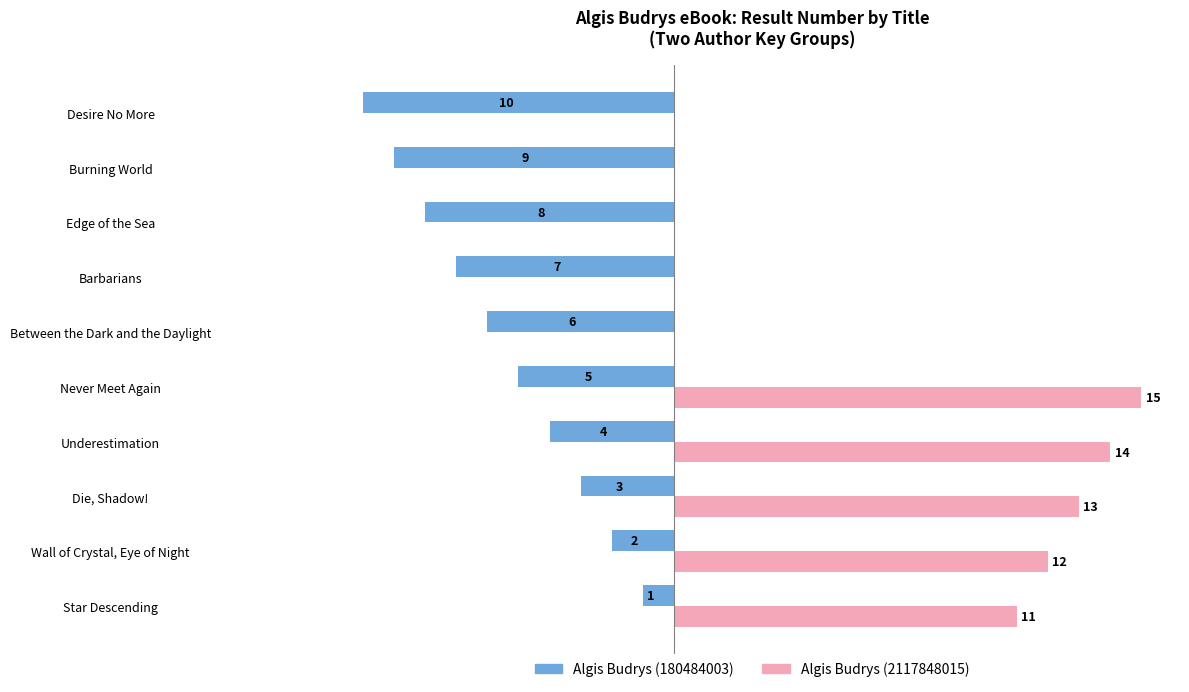

What are all the series names shown in the legend?

Algis Budrys (180484003), Algis Budrys (2117848015)